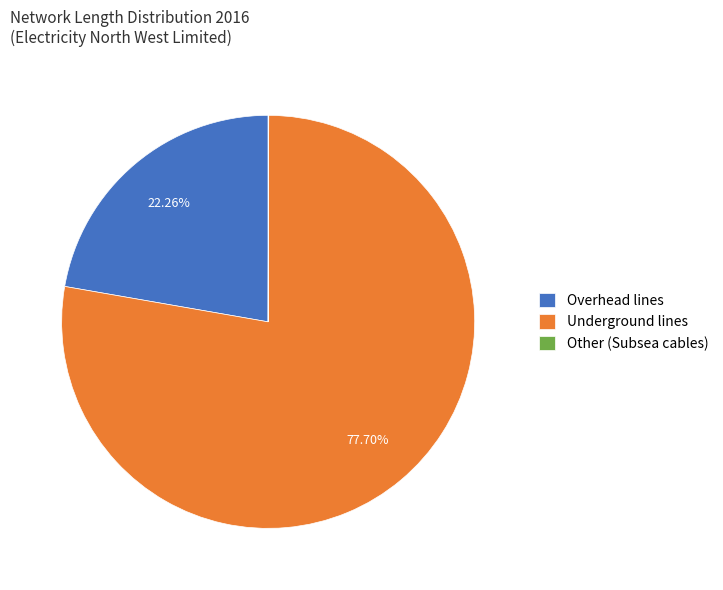

Which slice represents more than half of the pie?

Underground lines